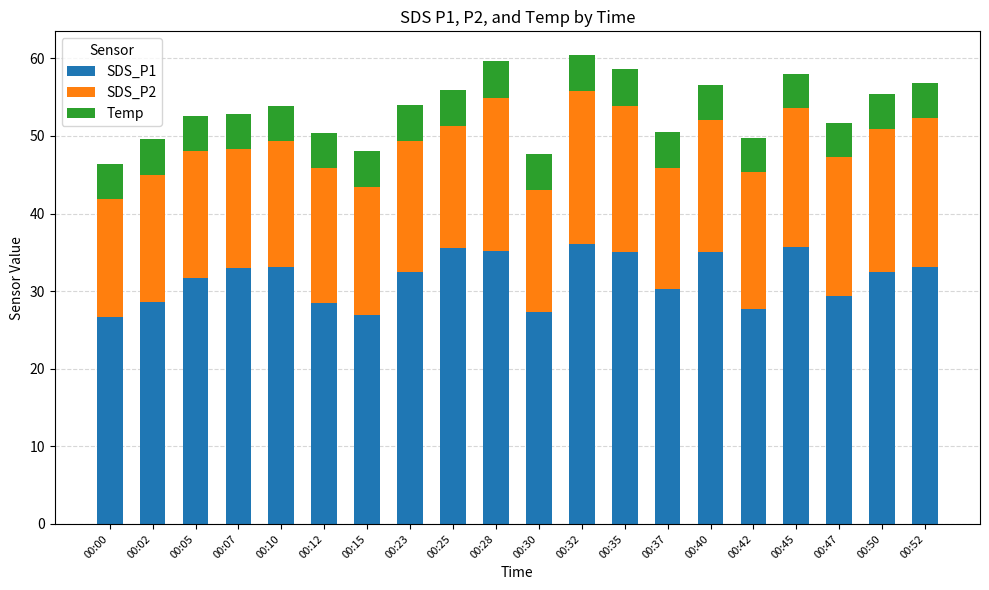

The SDS_P1 series shows 26.9 at 00:15. True or false?

True